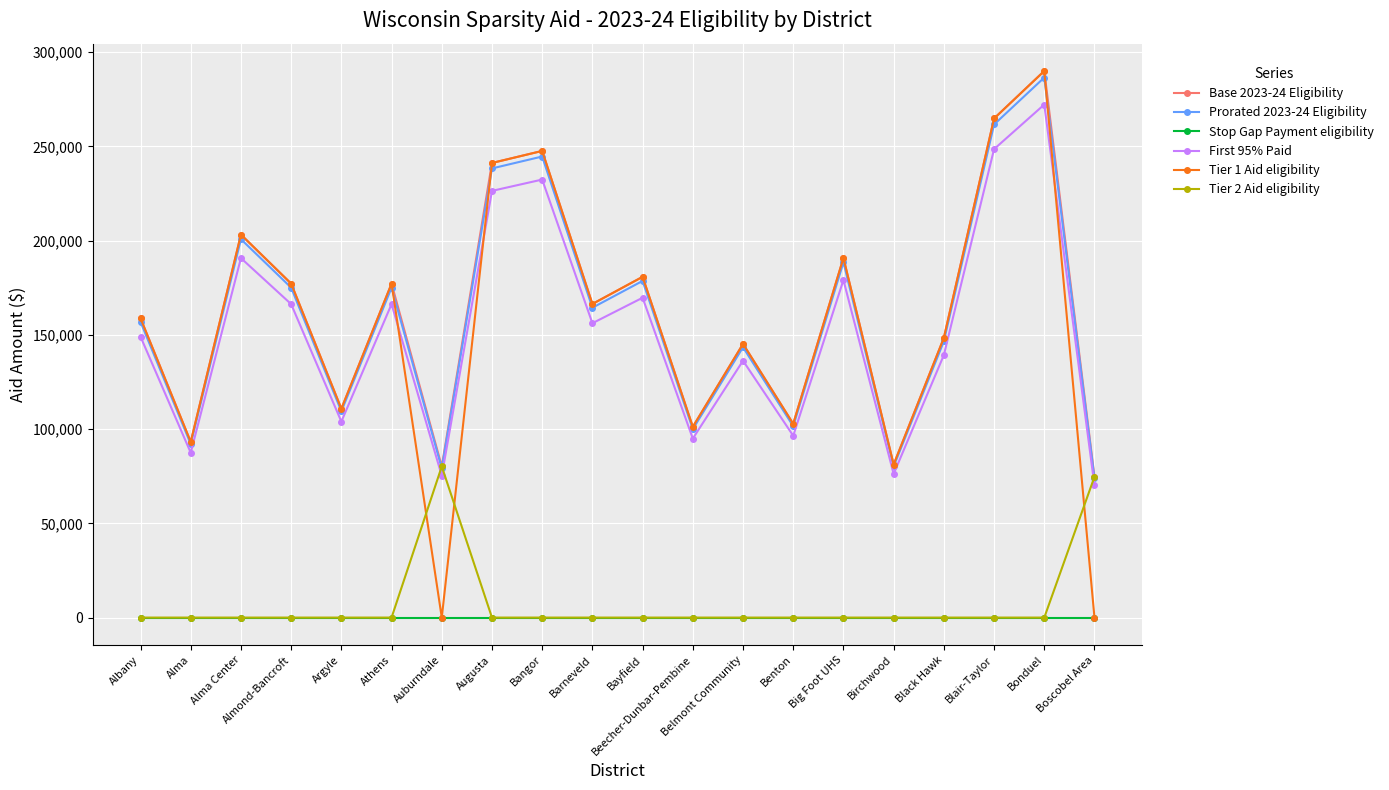

True or false: Tier 2 Aid eligibility and First 95% Paid cross at least once.

True